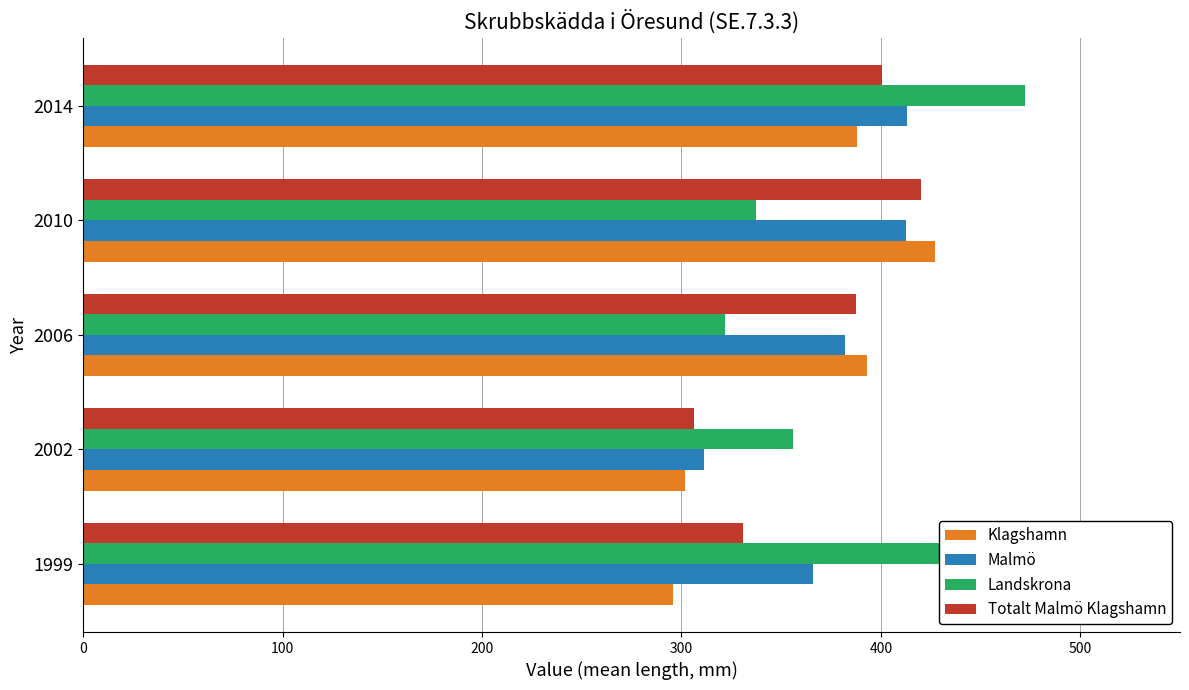

What is the smallest value displayed?

295.7